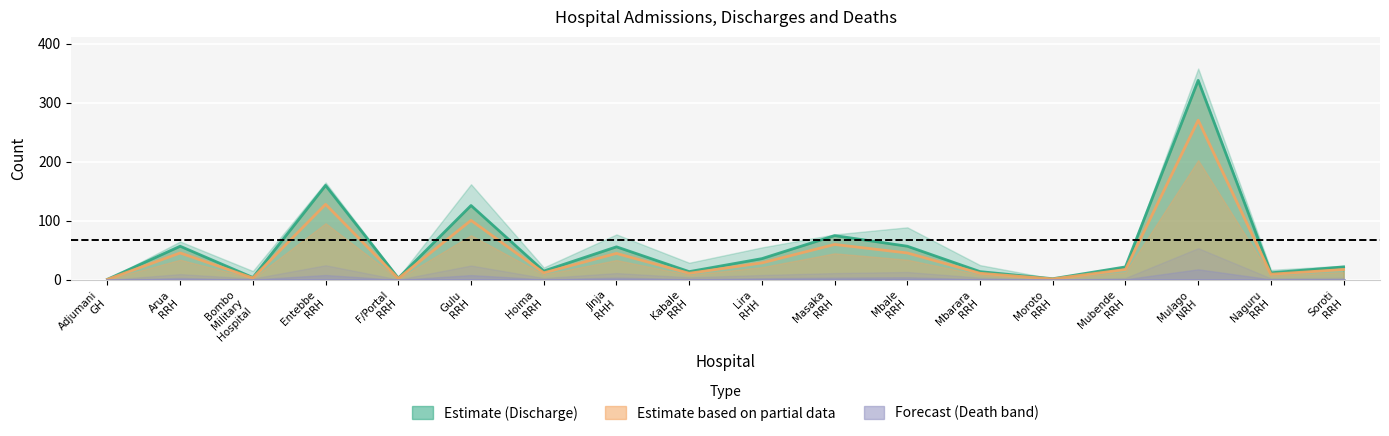

Reading right to left, extract all data points from this chart.

Discharge (centre estimate): Soroti
RRH=22.0	Naguru
RRH=12.0	Mulago
NRH=338.0	Mubende
RRH=22.0	Moroto
RRH=2.0	Mbarara
RRH=14.0	Mbale
RRH=57.0	Masaka
RRH=75.0	Lira
RHH=36.0	Kabale
RRH=14.0	Jinja
RHH=56.0	Hoima
RRH=15.0	Gulu
RRH=126.0	F/Portal
RRH=3.0	Entebbe
RRH=160.0	Bombo
Military
Hospital=4.0	Arua
RRH=57.0	Adjumani
GH=1.0
Discharge (partial): Soroti
RRH=17.6	Naguru
RRH=9.6	Mulago
NRH=270.4	Mubende
RRH=17.6	Moroto
RRH=1.6	Mbarara
RRH=11.2	Mbale
RRH=45.6	Masaka
RRH=60.0	Lira
RHH=28.8	Kabale
RRH=11.2	Jinja
RHH=44.8	Hoima
RRH=12.0	Gulu
RRH=100.8	F/Portal
RRH=2.4	Entebbe
RRH=128.0	Bombo
Military
Hospital=3.2	Arua
RRH=45.6	Adjumani
GH=0.8
Death (forecast): Soroti
RRH=0.0	Naguru
RRH=0.0	Mulago
NRH=0.0	Mubende
RRH=0.0	Moroto
RRH=0.0	Mbarara
RRH=0.0	Mbale
RRH=0.0	Masaka
RRH=0.0	Lira
RHH=0.0	Kabale
RRH=0.0	Jinja
RHH=0.0	Hoima
RRH=0.0	Gulu
RRH=0.0	F/Portal
RRH=0.0	Entebbe
RRH=0.0	Bombo
Military
Hospital=0.0	Arua
RRH=0.0	Adjumani
GH=0.0